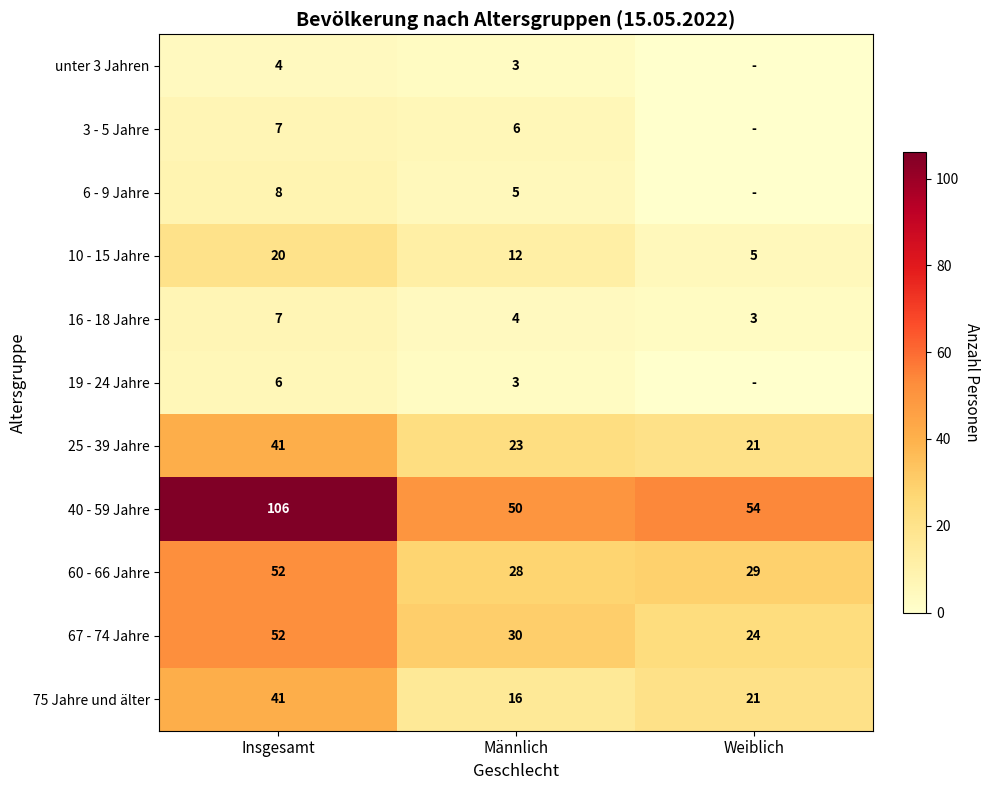

At which category is the sum across all series the highest?

Insgesamt